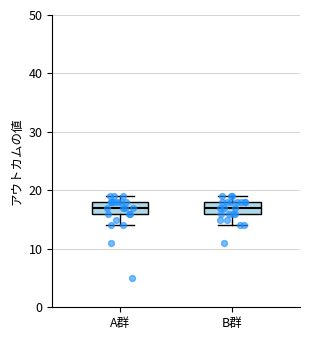

Reading left to right, read every box against the y-axis: the position of its median line, the range the box covers, and the ends of its whiskers. The values are not printed on the chart, so give them approximately, as read against the axis.

A群: median 17, box 16 to 18, whiskers 14 to 19
B群: median 17, box 16 to 18, whiskers 14 to 19